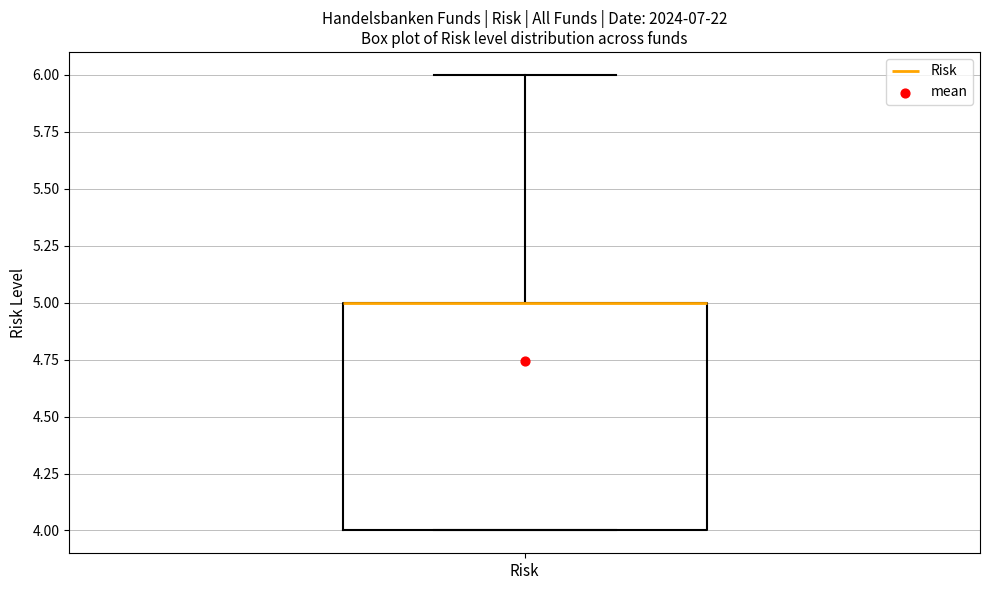

Where is the lower edge of the box for Risk on the y-axis? The values are not printed on the chart, so give them approximately, as read against the axis.

4